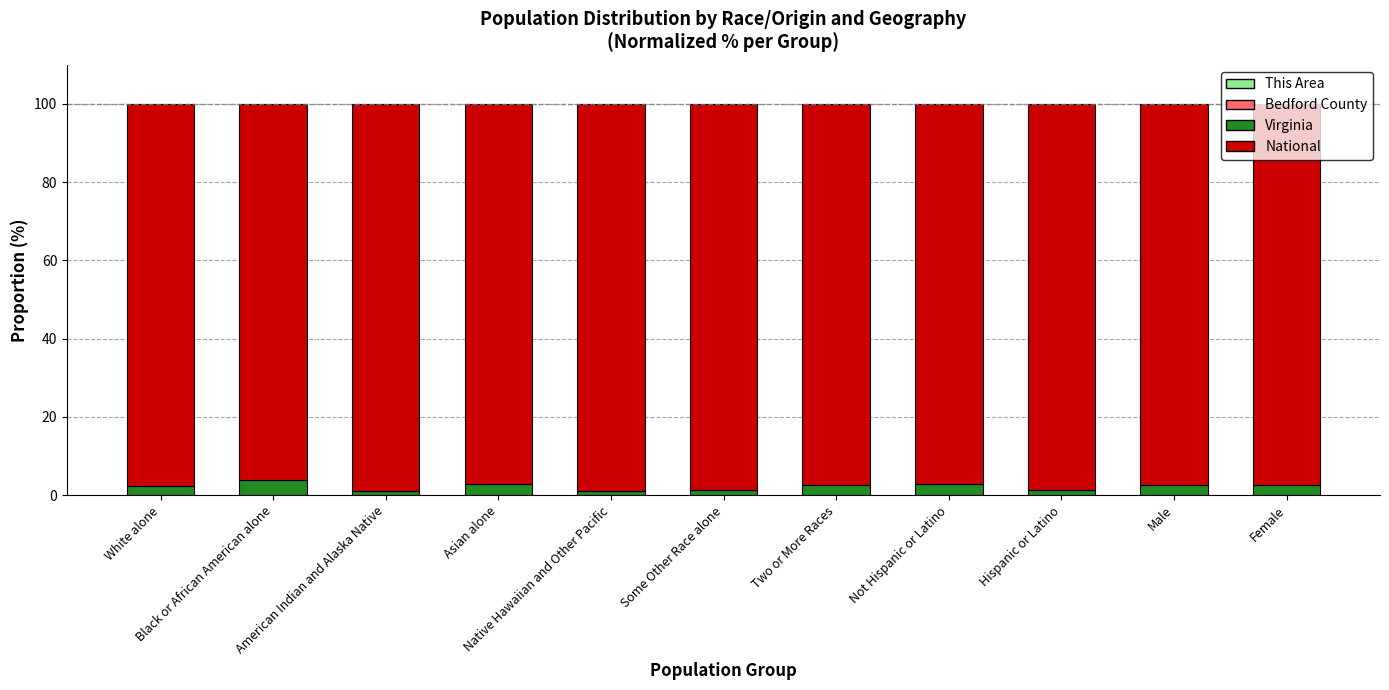

At which category is the sum across all series the highest?

White alone